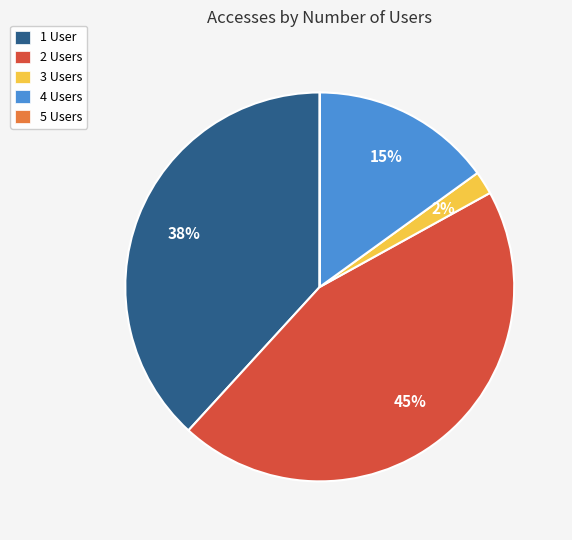

Is there a majority slice in this chart?

No